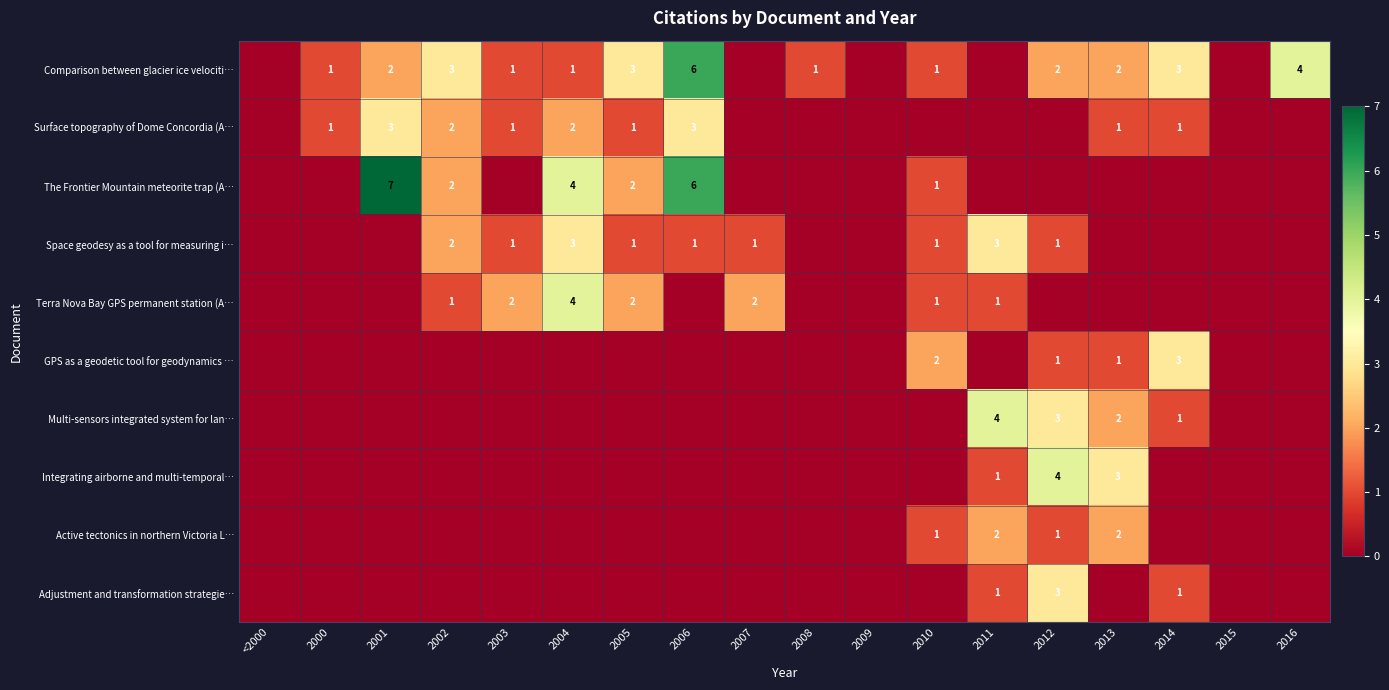

True or false: The Frontier Mountain meteorite trap (A… has a value of 2 at 2002.

True